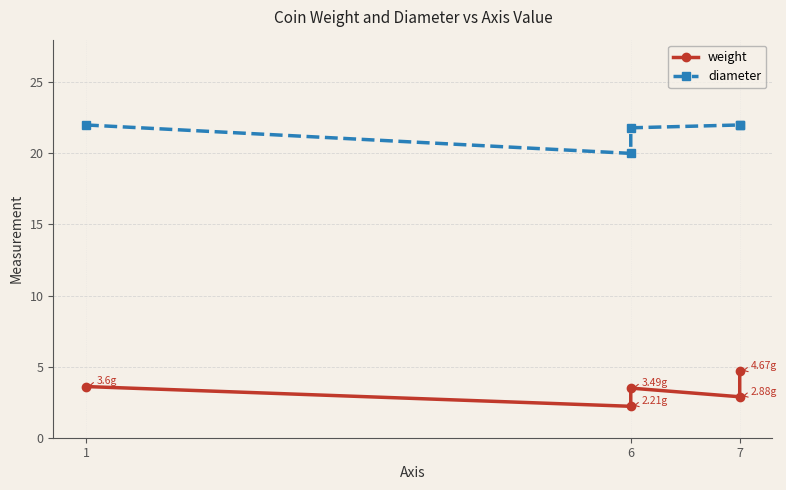

What are all the series names shown in the legend?

weight, diameter